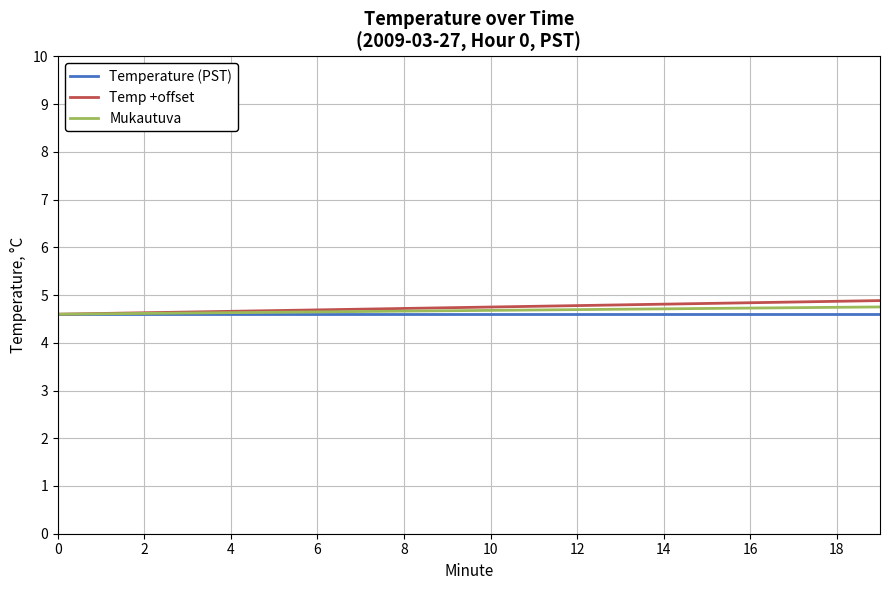

Which series has the largest range (max minus min)?

Temp +offset